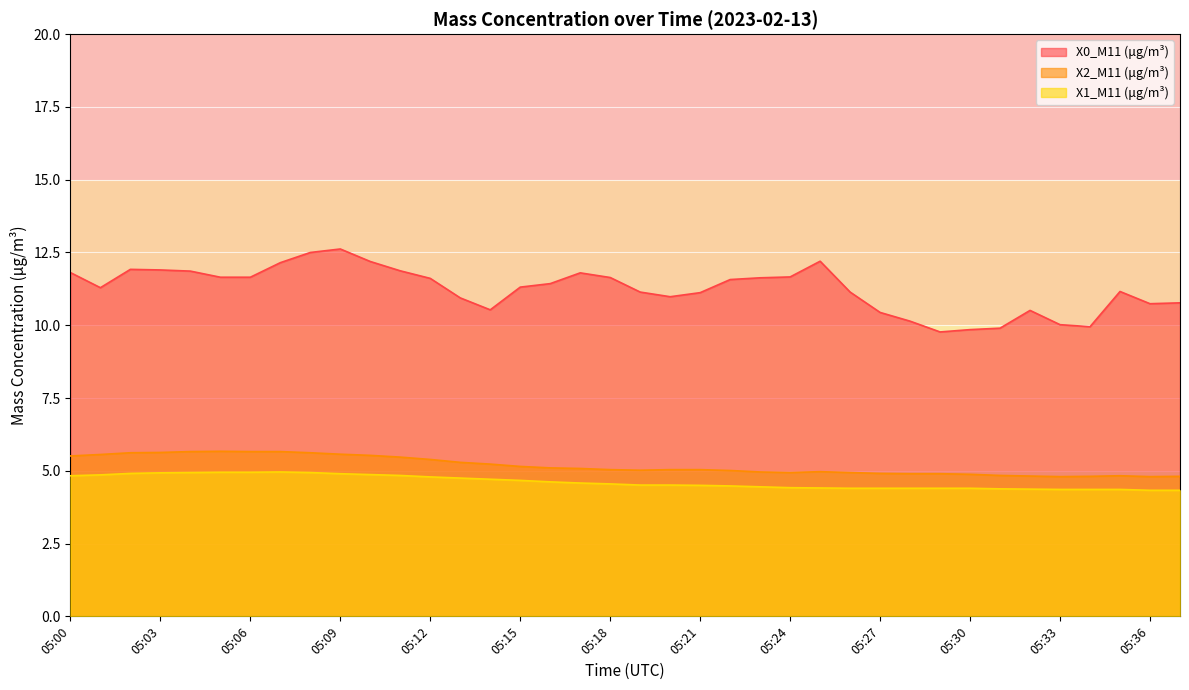

What is the minimum value for X1_M11 (μg/m³)?

4.3